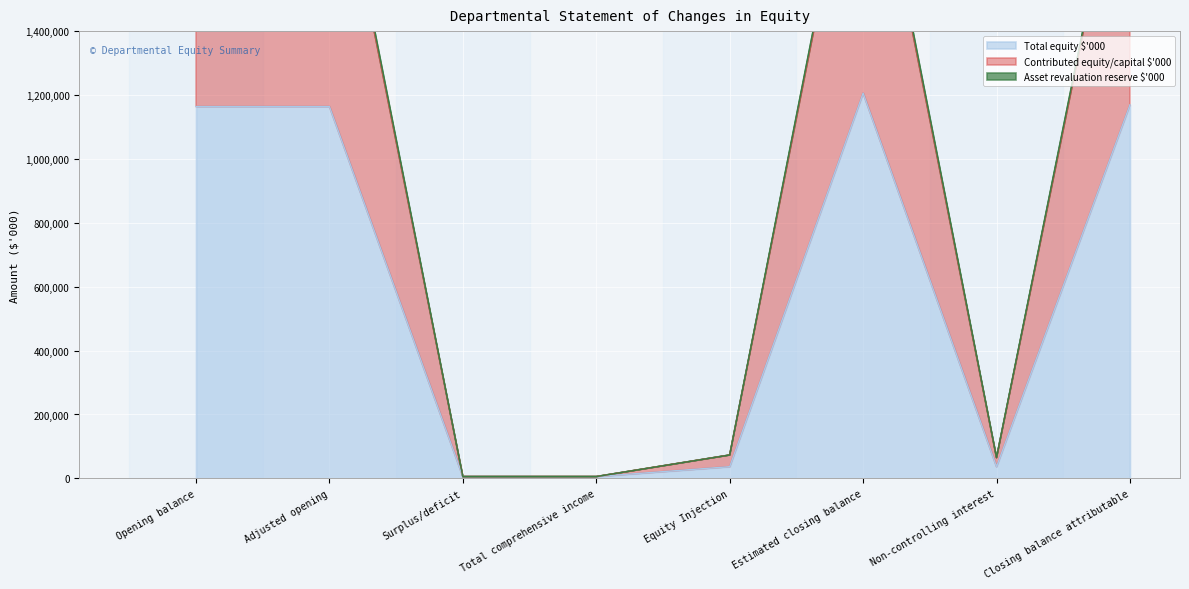

At which label does Contributed equity/capital $'000 reach its peak?

Estimated closing balance